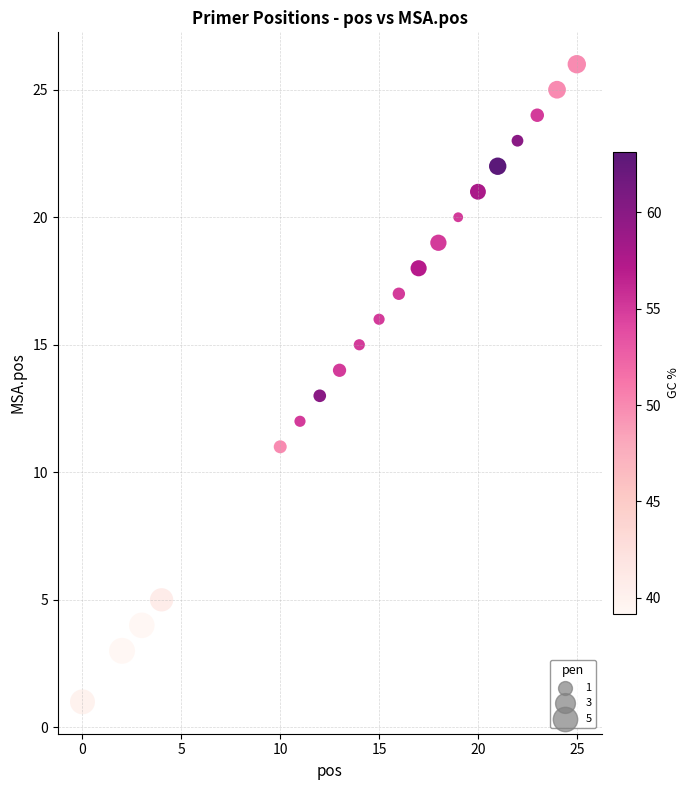

What is the range of Y values (max minus min)?

25